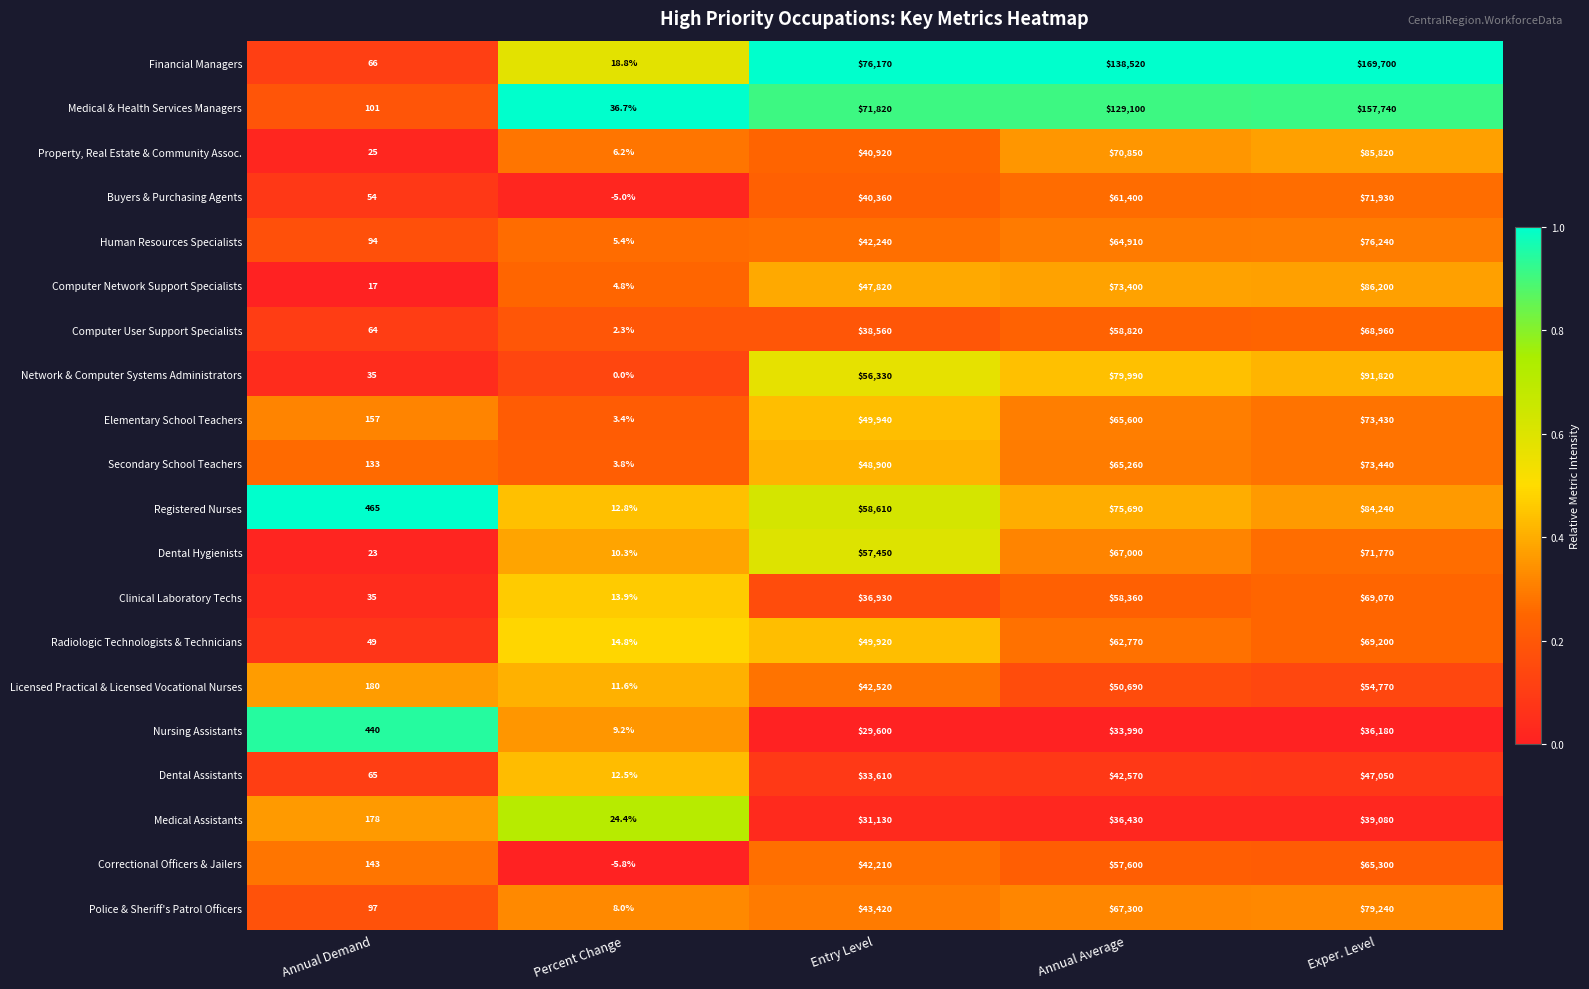

Is it true that Buyers & Purchasing Agents equals 103788.3 at Exper. Level?

False